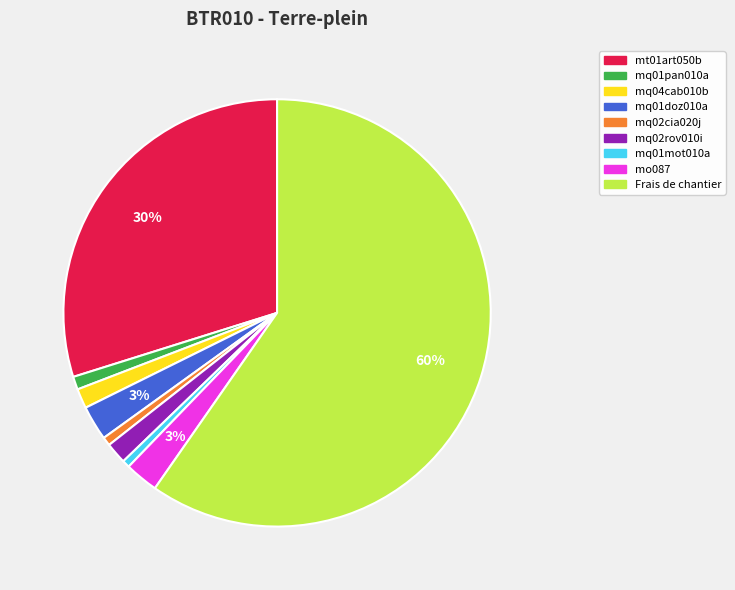

To the nearest percent, what is the combined percentage of mq04cab010b and mq02rov010i?

3%